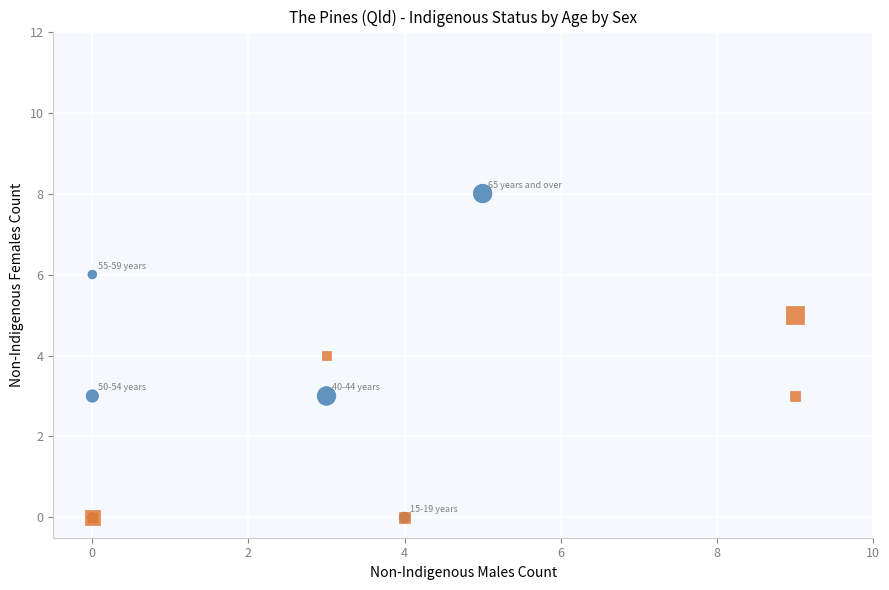

Which series contains the highest Y value?

Non-Indigenous Males